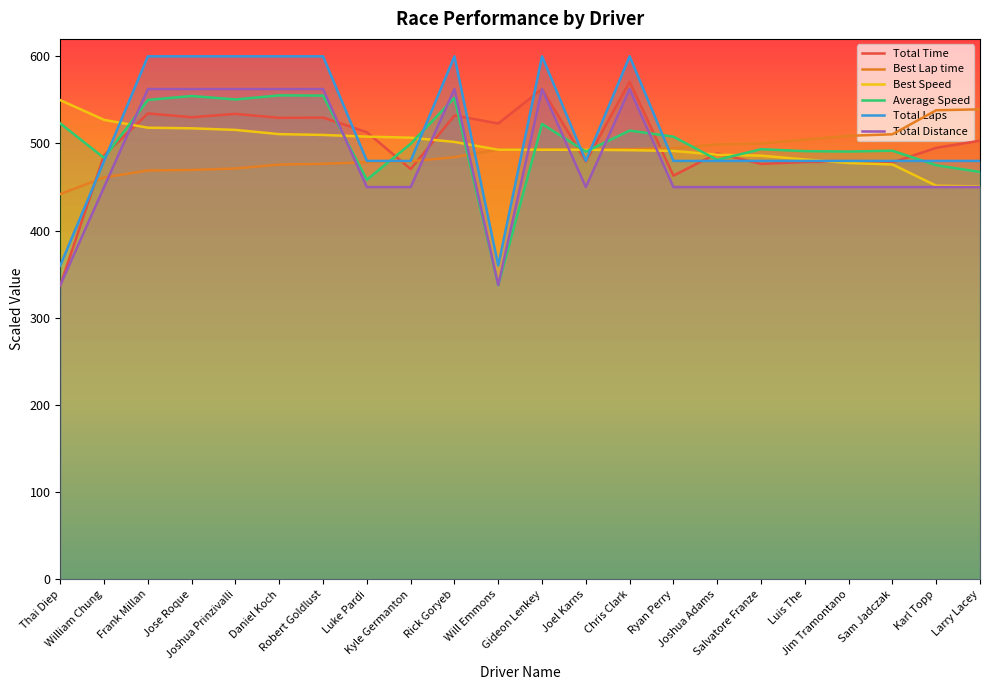

In Total Distance, how many points are lower than both neighbors (excluding endpoints)?

2